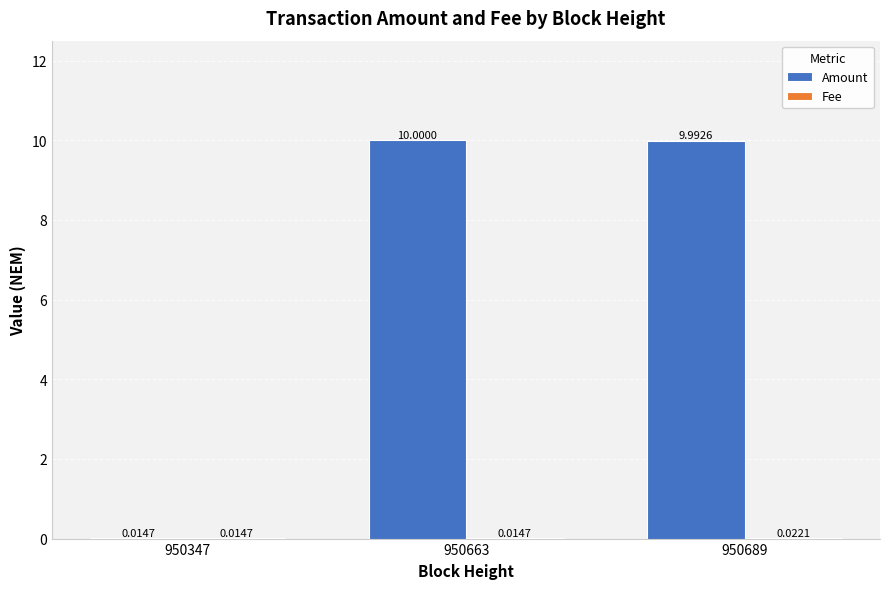

How many values in the Amount series exceed 9?

2